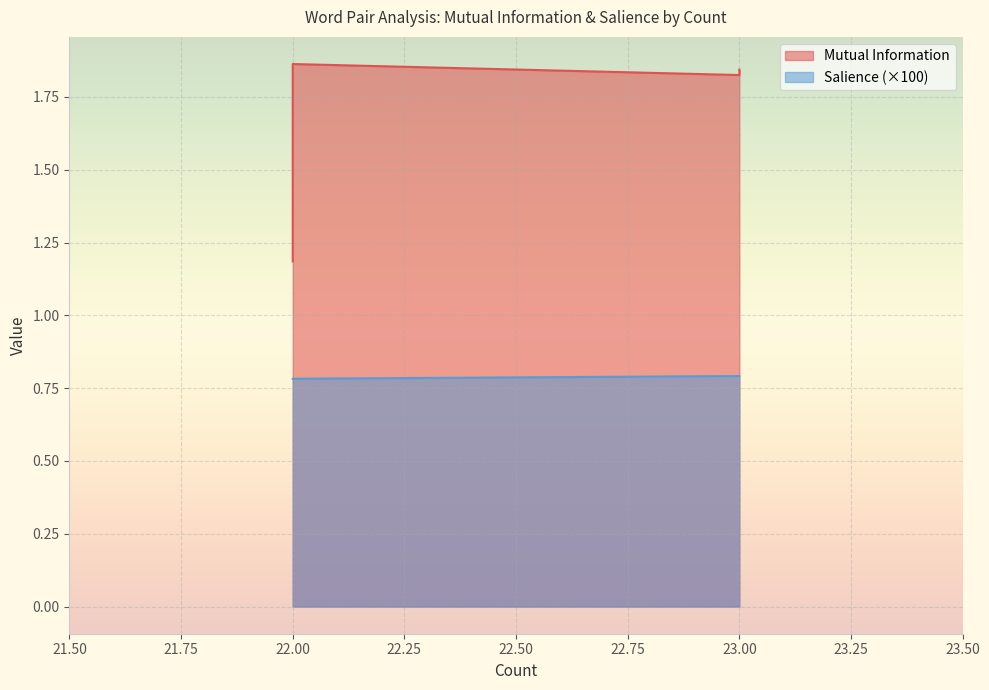

What is the difference between the maximum and minimum values in the Mutual Information series?

0.7